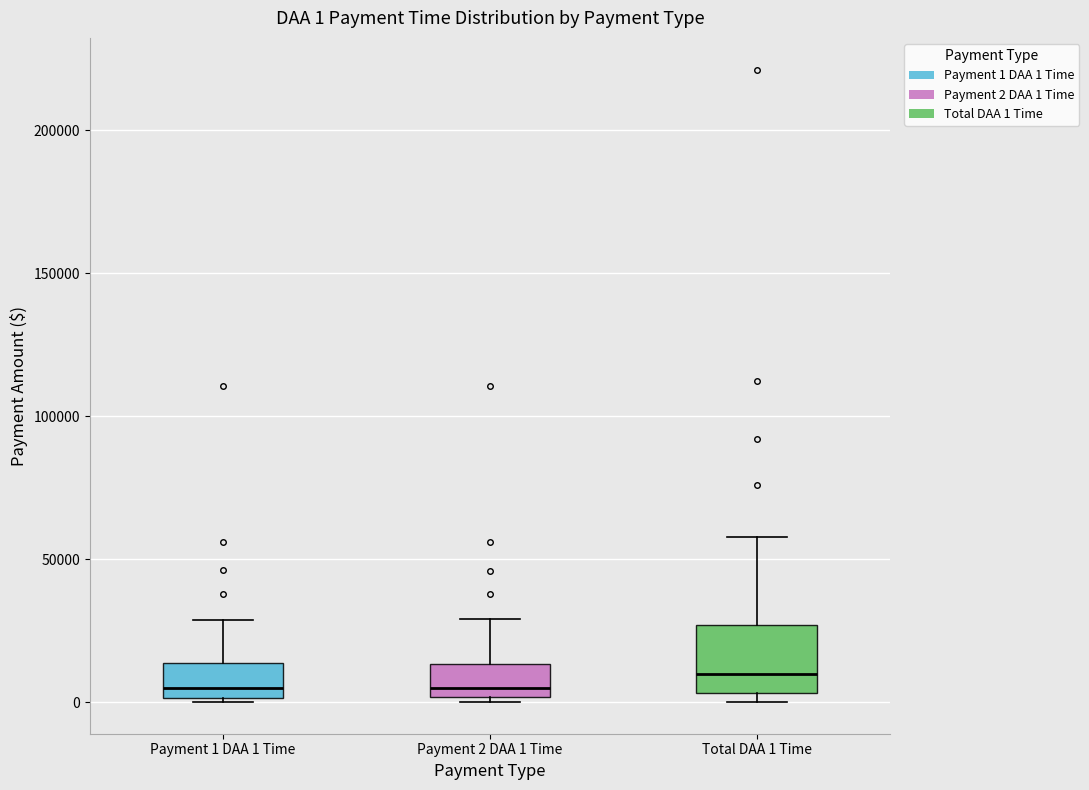

Comparing the boxes themselves (not the whiskers), which one is the tallest?

Total DAA 1 Time